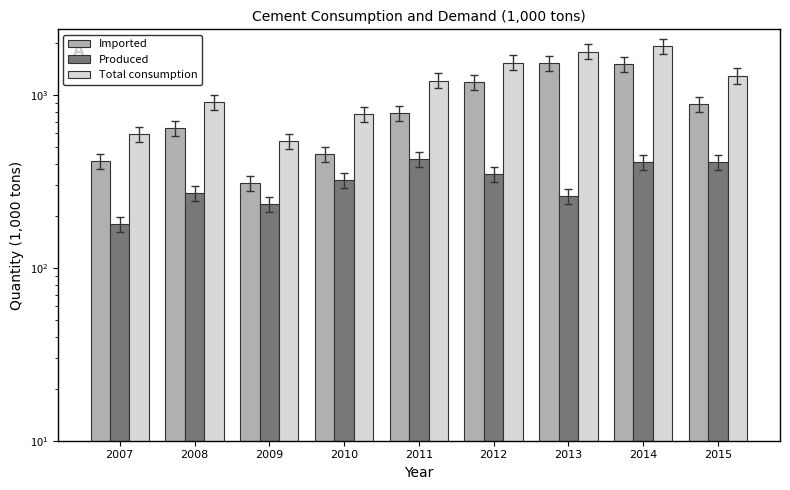

What is the difference between the maximum and minimum values in the Total consumption series?

1374.7